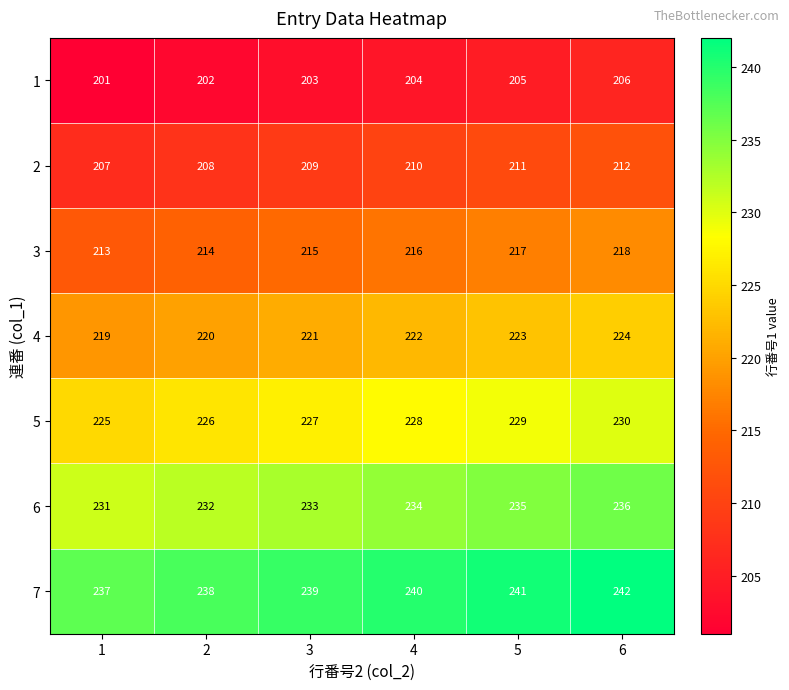

What is the spread (max minus min) of values at 5?

36